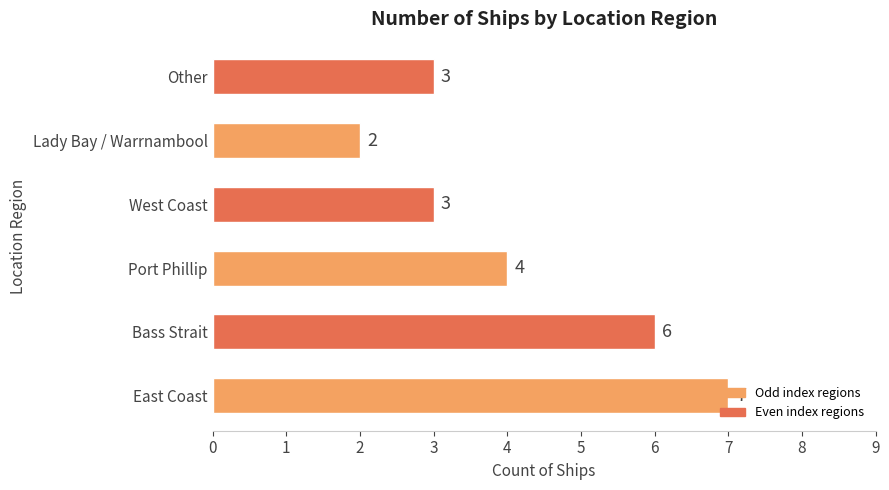

What is the sum of all values?

25